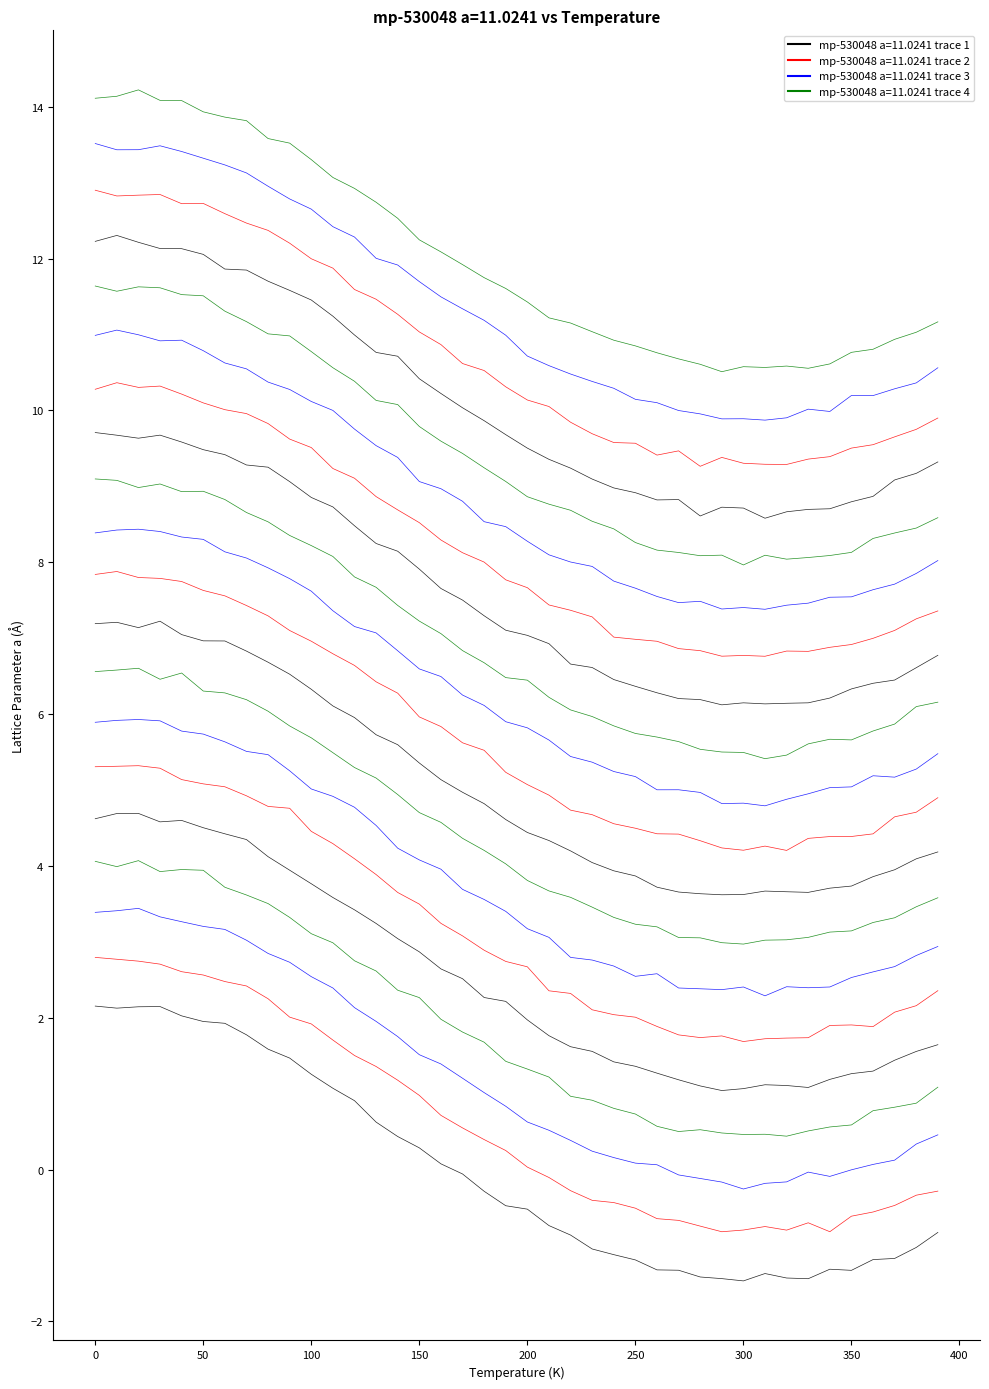

What is the value of the 36th point from the left?

3.7